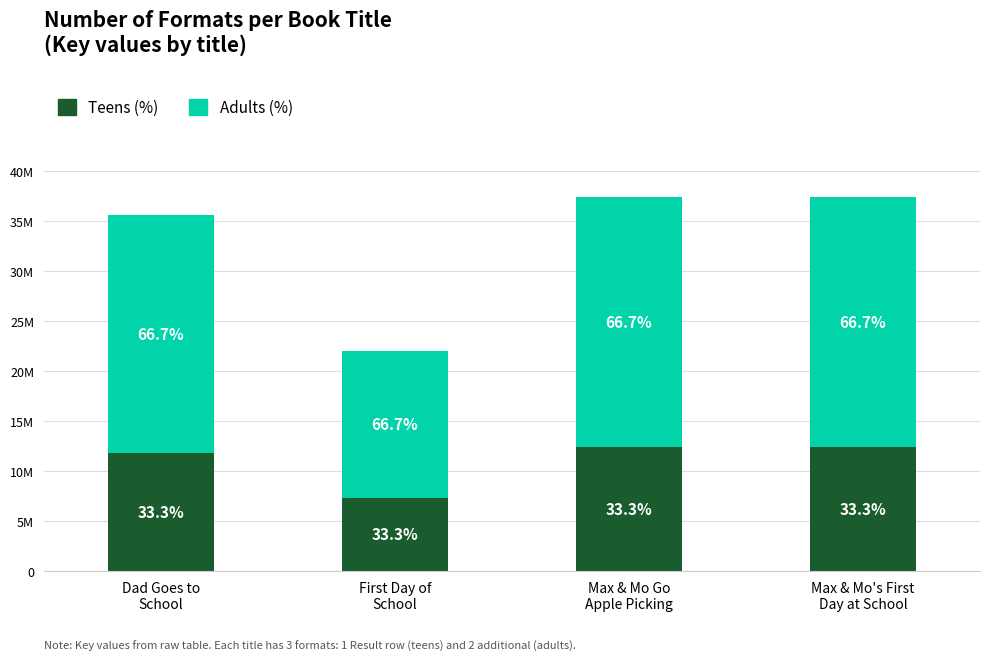

Does the chart contain stacked bars?

Yes